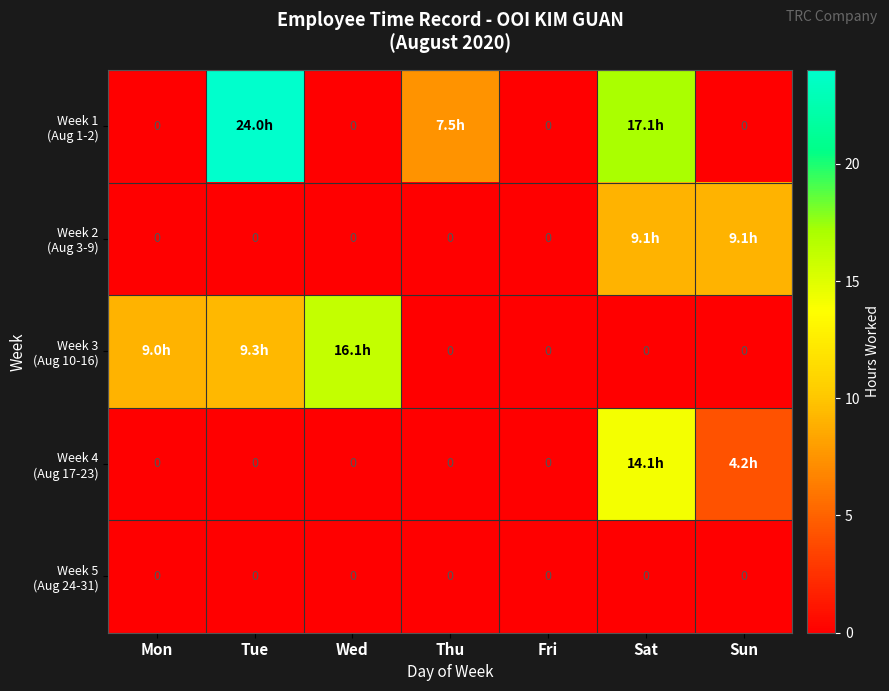

How many positive values does the Week 2 (Aug 3-9) series have?

2